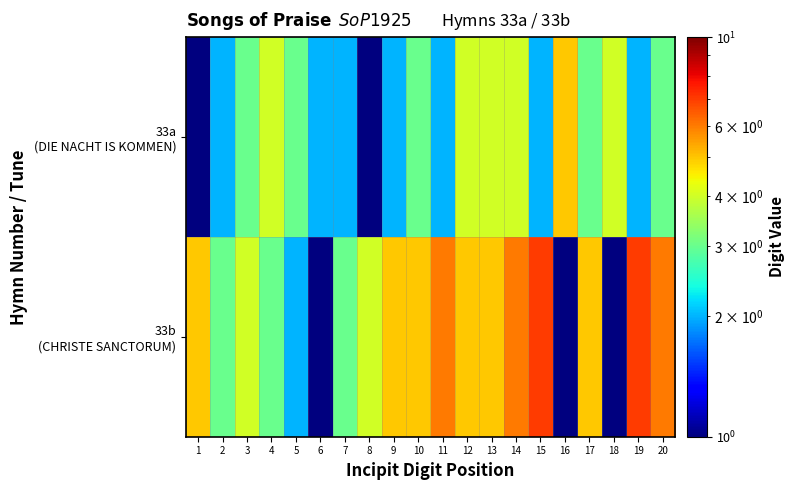

Which series has the widest spread of values?

33b (CHRISTE SANCTORUM)